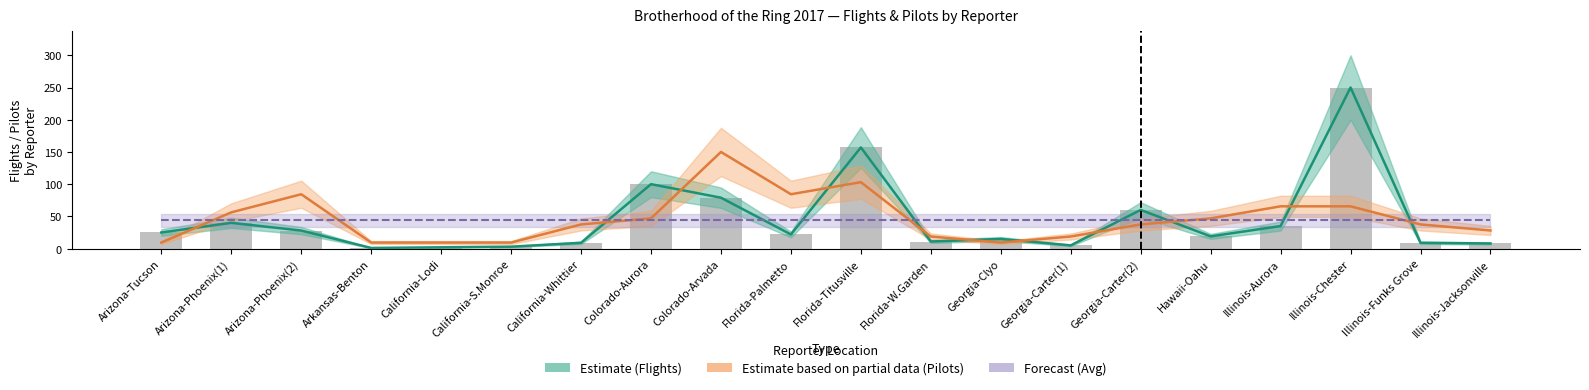

How many distinct data groups are displayed?

3